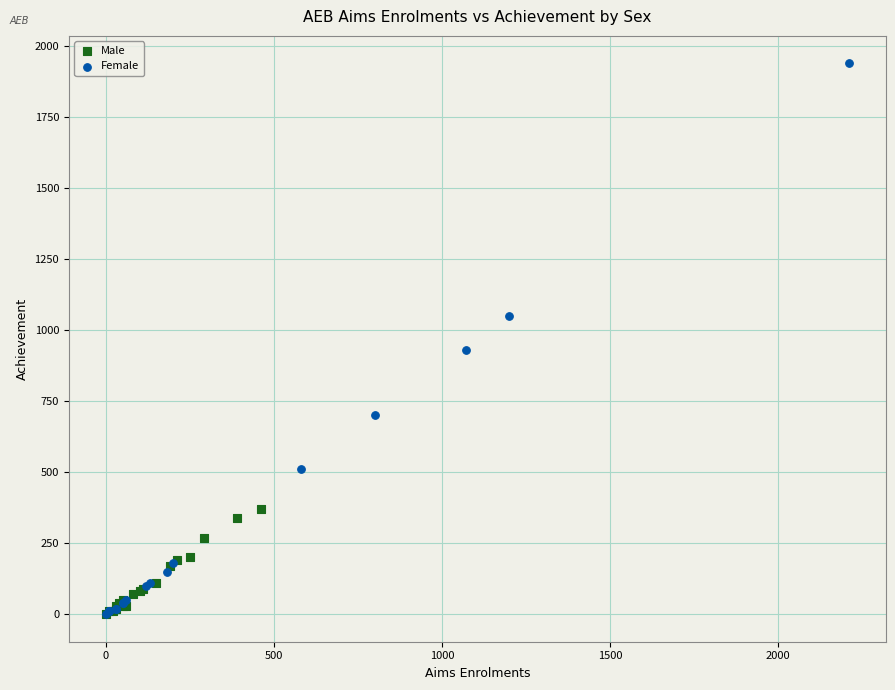

Which series has the largest Y range (max minus min)?

Female